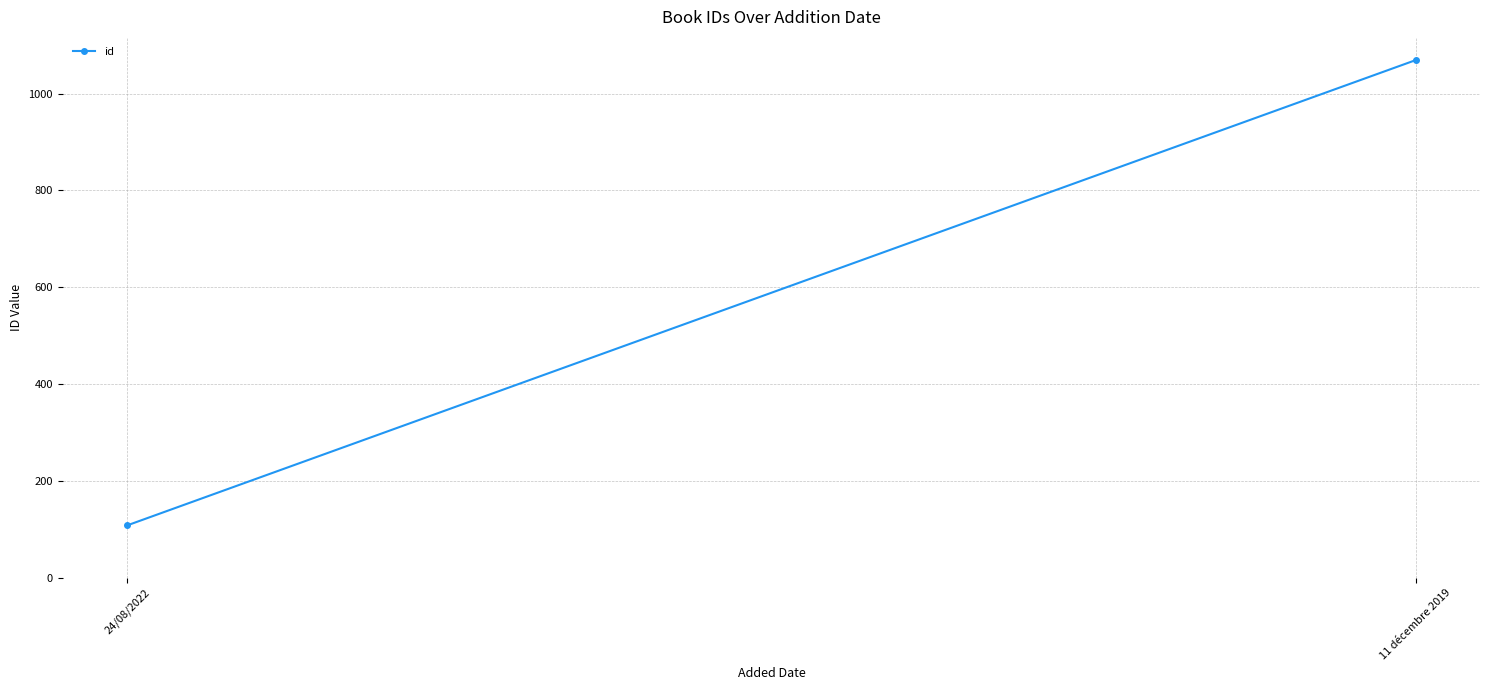

How many lines are shown in the chart?

1